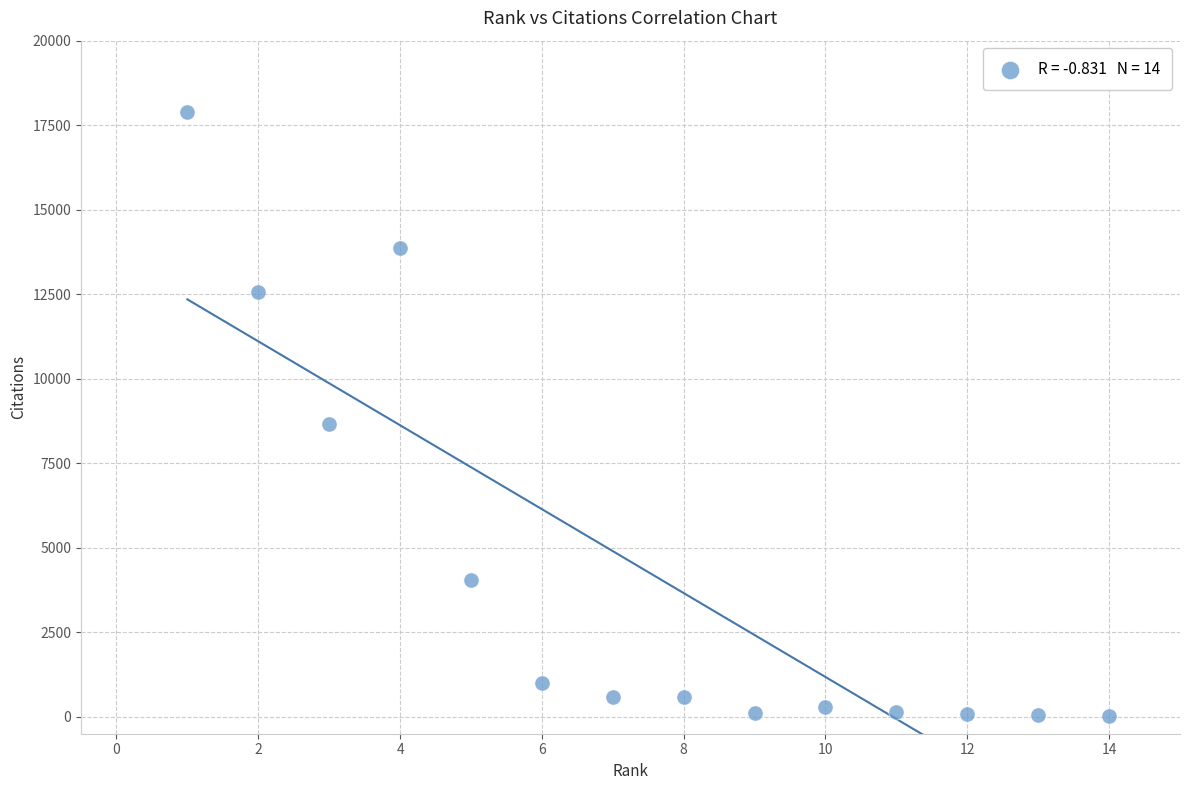

What is the range of Y values (max minus min)?

17859